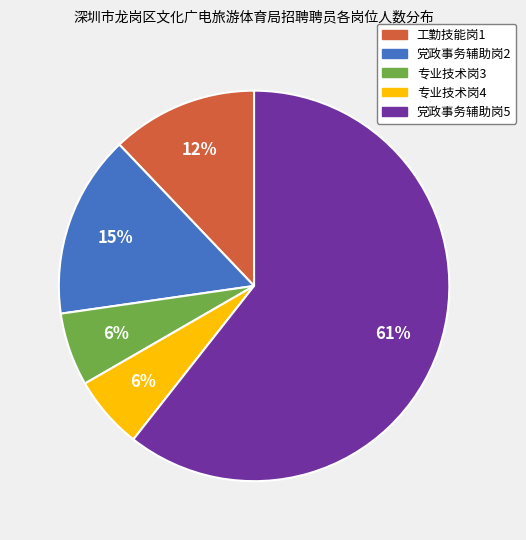

To the nearest percent, what percentage of the pie is 党政事务辅助岗2?

15%